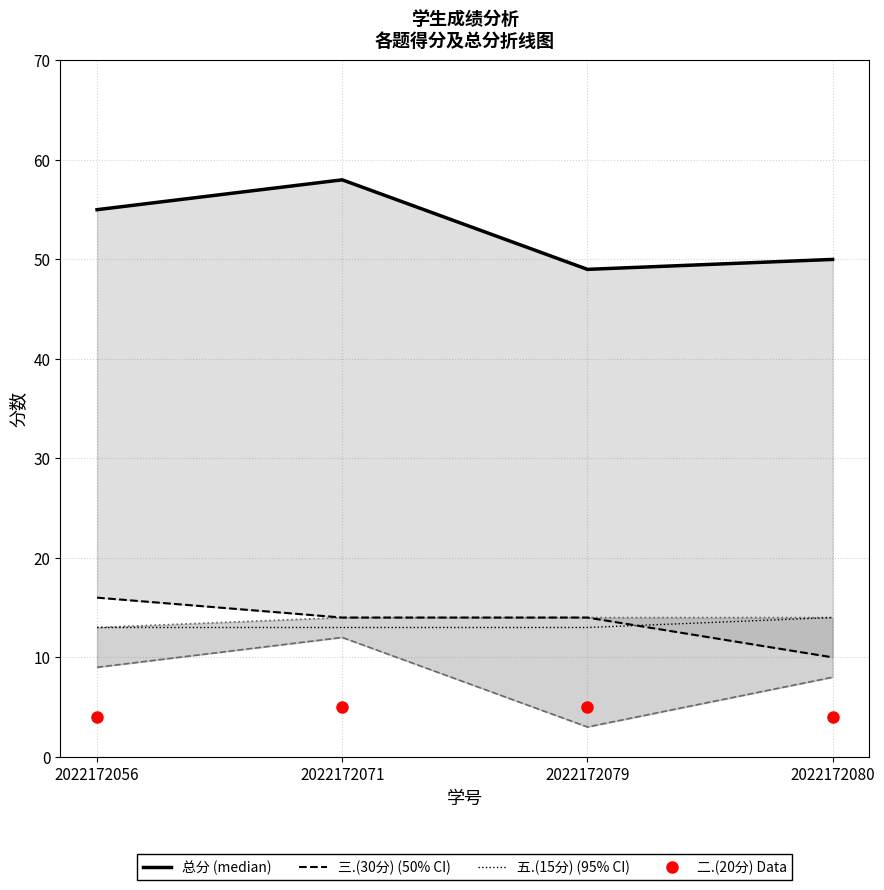

The value of 总分 at 2022172071 is 38. True or false?

False